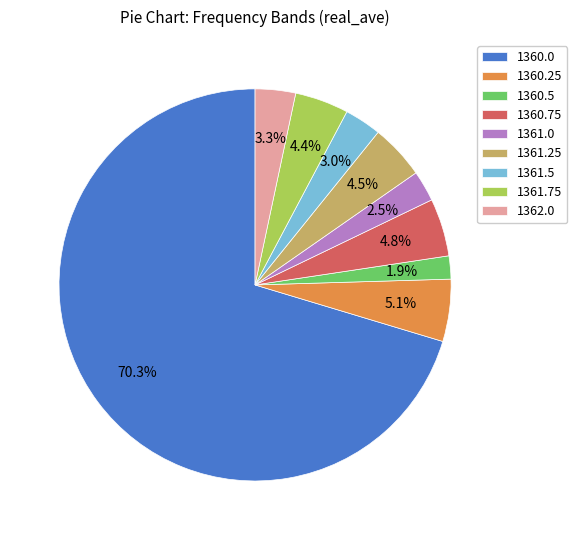

Which category has the biggest portion of the pie?

1360.0